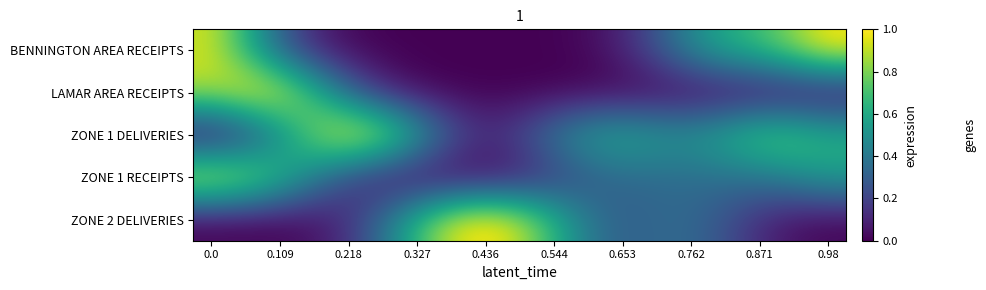

How many distinct data groups are displayed?

5